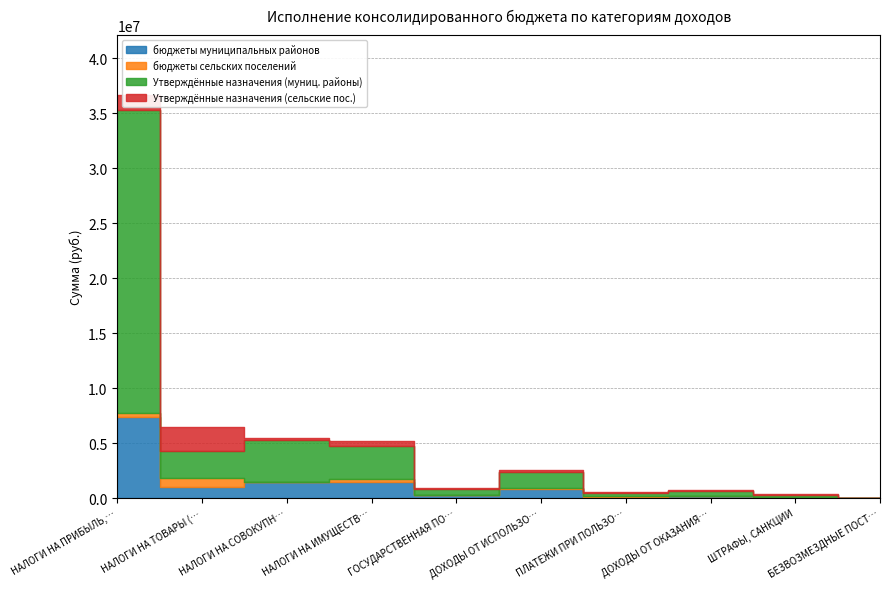

At which label does Утверждённые назначения (сельские пос.) first exceed 200000?

НАЛОГИ НА ПРИБЫЛЬ, ДОХОДЫ